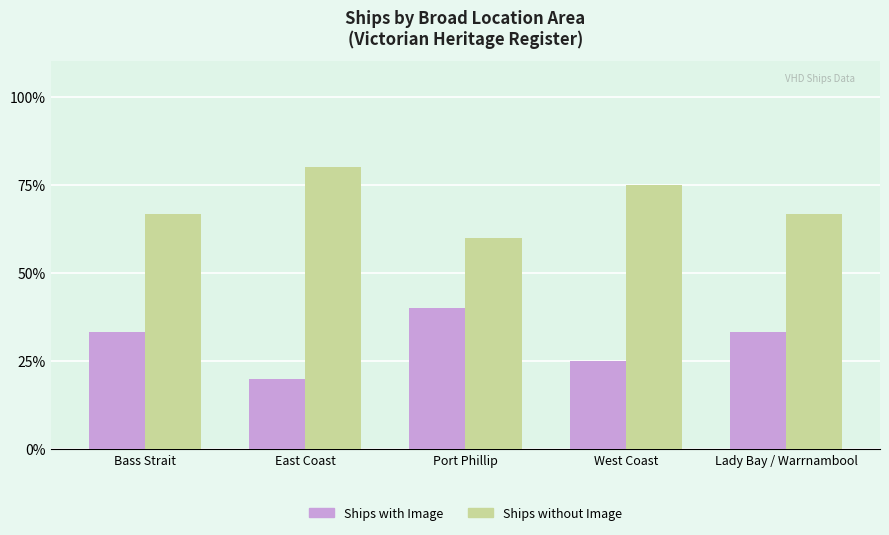

How many bars are there in each group?

2